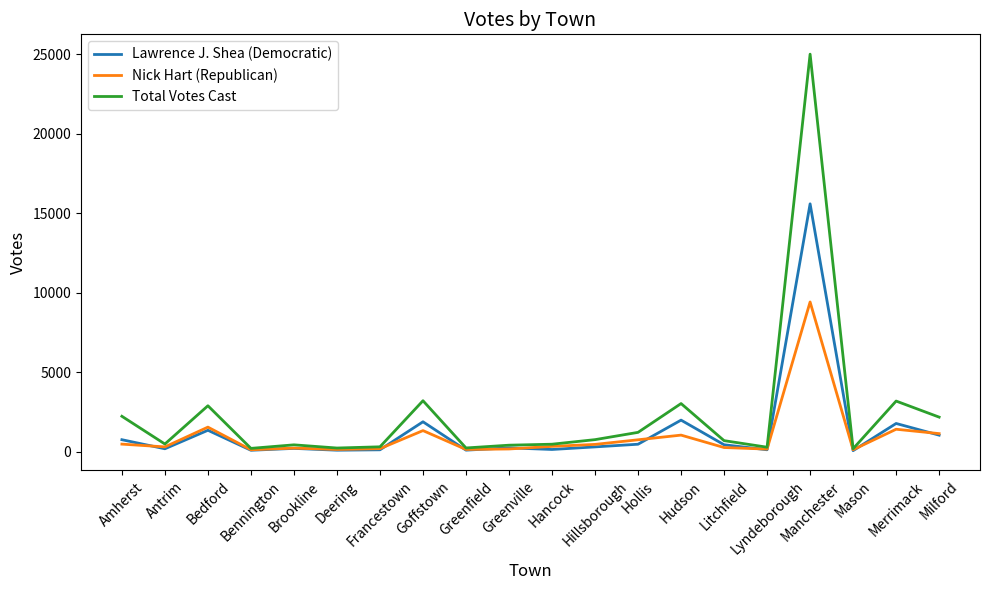

What is the total value across all series at Francestown?

608